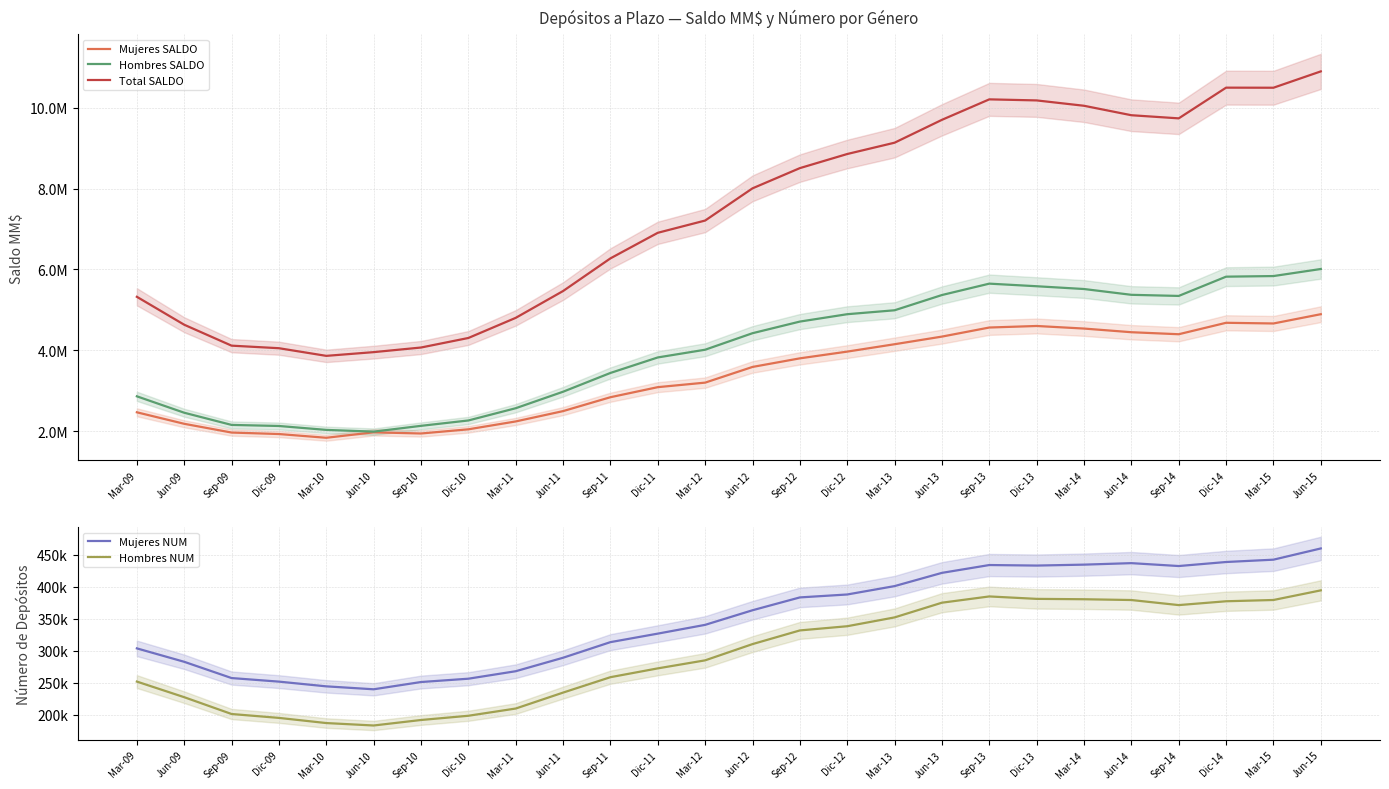

What is the sum of all Total SALDO values?

191082177